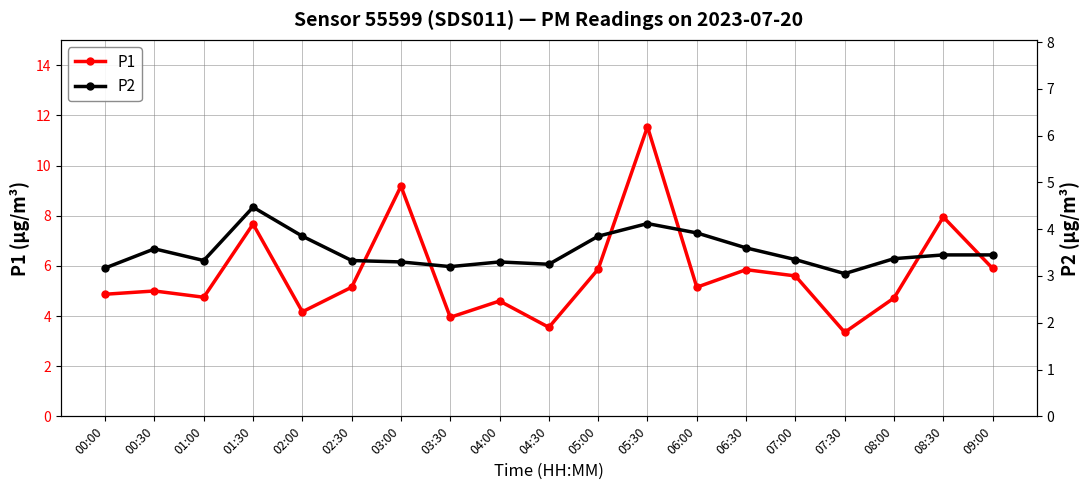

Which category has the lowest value across all series?

07:30